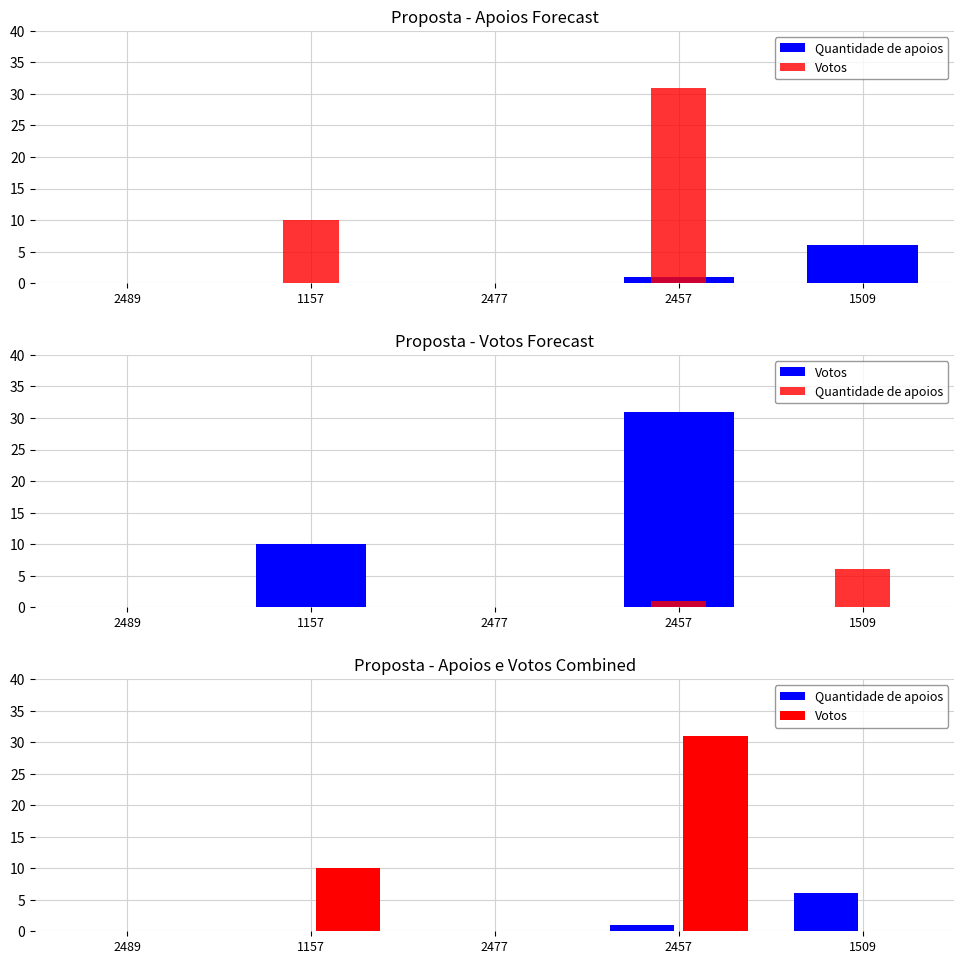

Which series has the largest range (max minus min)?

Votos